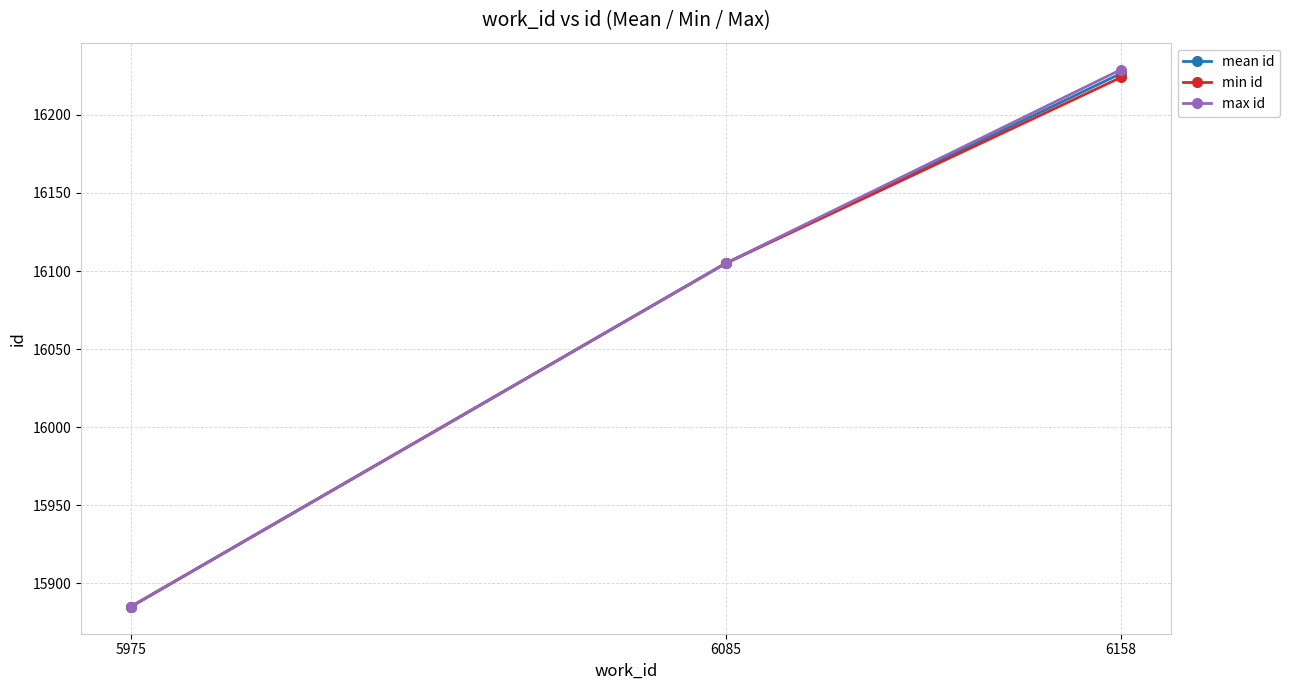

The max id series shows 8081.1 at 6158. True or false?

False